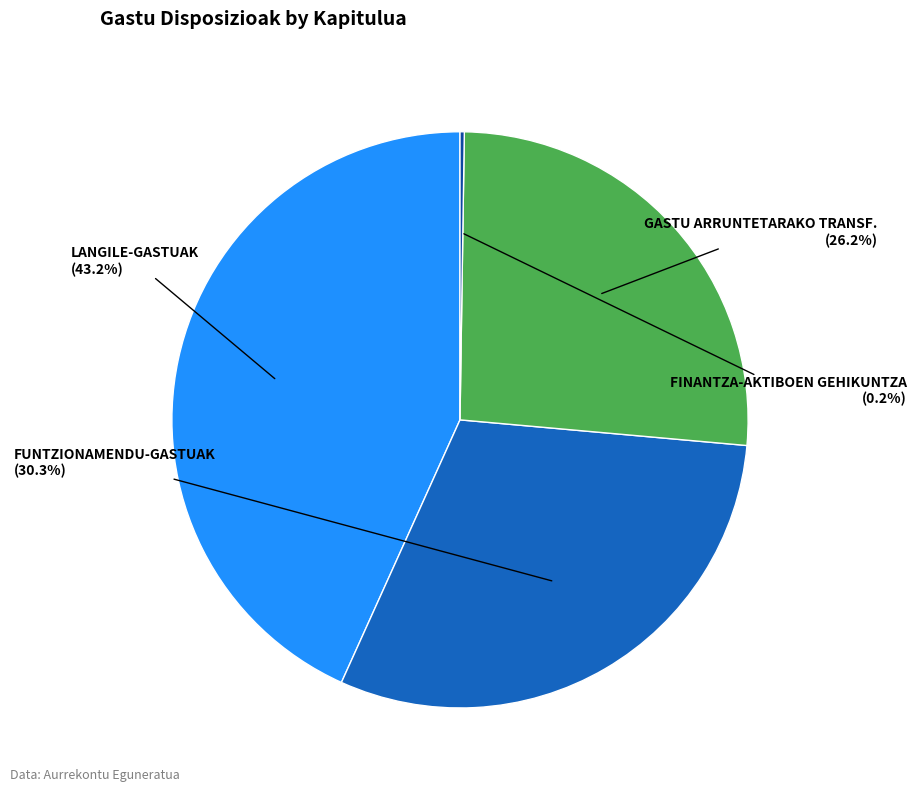

Does any single category account for the majority?

No